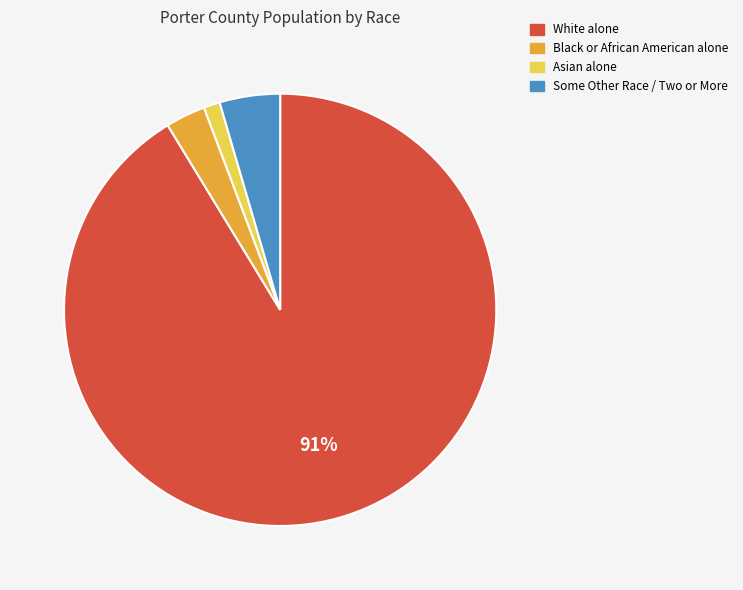

Between Asian alone and White alone, which is larger?

White alone